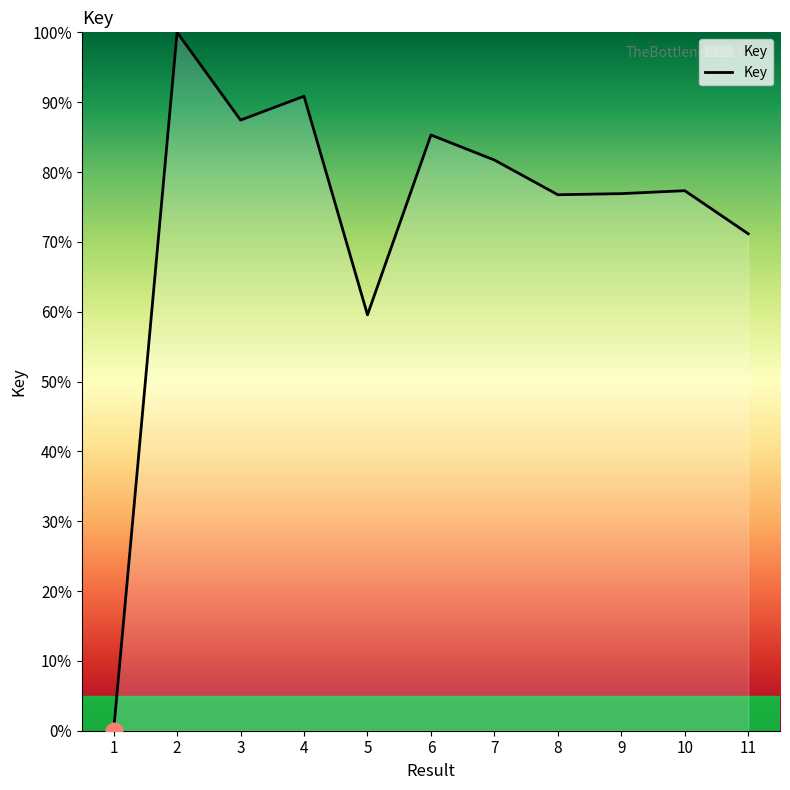

The chart shows a value of 39.0 at 11. True or false?

False